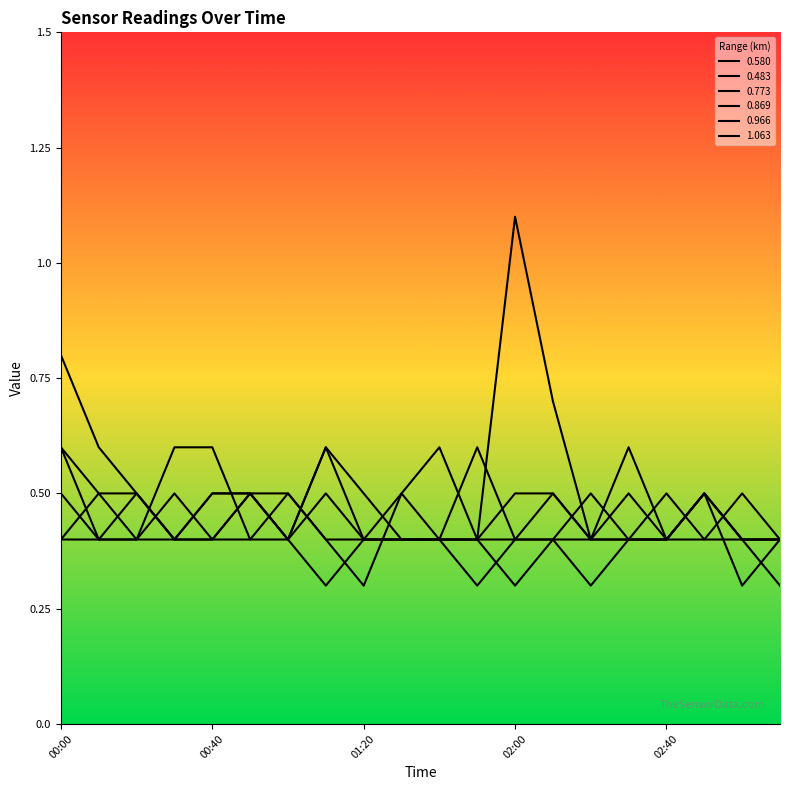

What is the maximum value for 0.483?

0.6